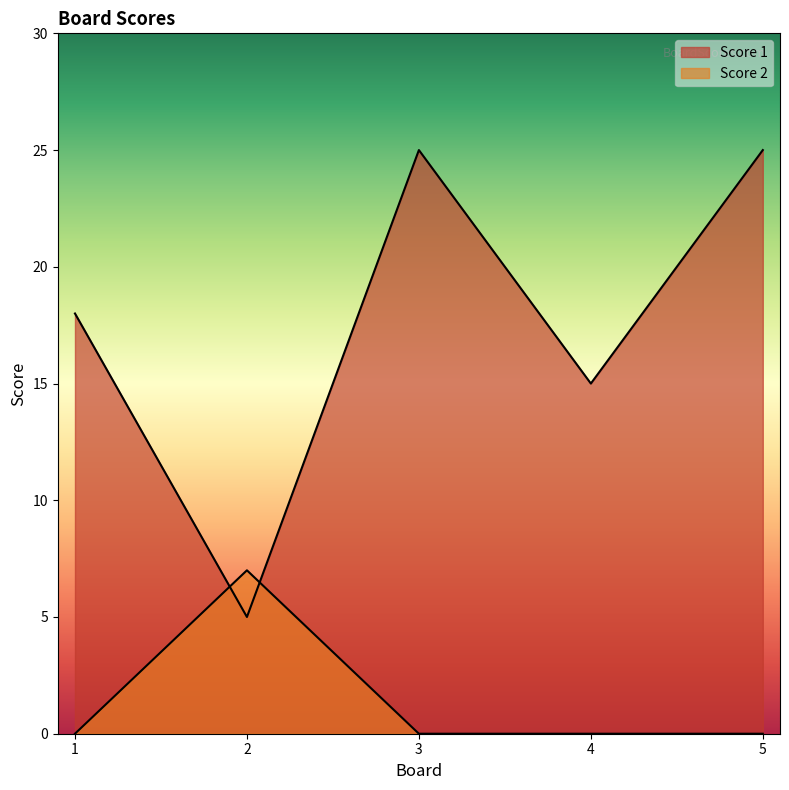

True or false: Score 1 has more than 0 interior local peaks.

True